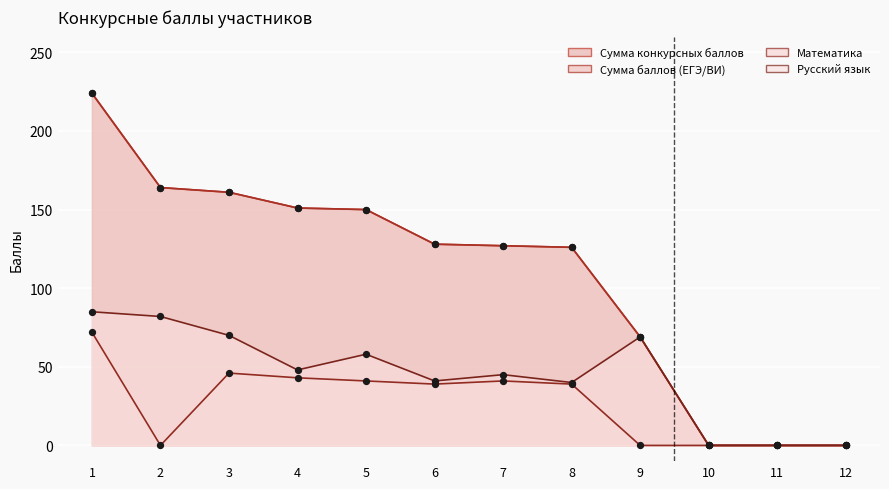

At which category is the sum across all series the highest?

1